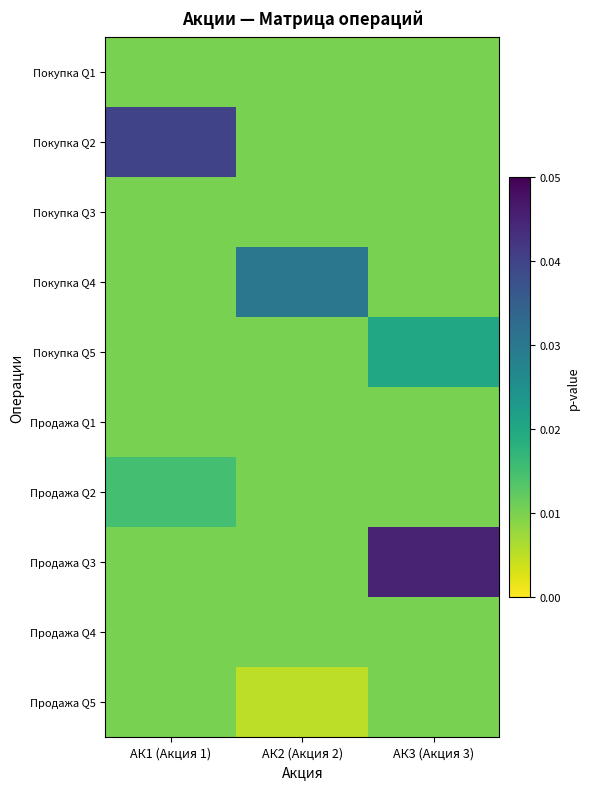

Reading left to right, extract all data points from this chart.

Покупка Q1: АК1 (Акция 1)=0.0	АК2 (Акция 2)=0.0	АК3 (Акция 3)=0.0
Покупка Q2: АК1 (Акция 1)=0.0	АК2 (Акция 2)=0.0	АК3 (Акция 3)=0.0
Покупка Q3: АК1 (Акция 1)=0.0	АК2 (Акция 2)=0.0	АК3 (Акция 3)=0.0
Покупка Q4: АК1 (Акция 1)=0.0	АК2 (Акция 2)=0.0	АК3 (Акция 3)=0.0
Покупка Q5: АК1 (Акция 1)=0.0	АК2 (Акция 2)=0.0	АК3 (Акция 3)=0.0
Продажа Q1: АК1 (Акция 1)=0.0	АК2 (Акция 2)=0.0	АК3 (Акция 3)=0.0
Продажа Q2: АК1 (Акция 1)=0.0	АК2 (Акция 2)=0.0	АК3 (Акция 3)=0.0
Продажа Q3: АК1 (Акция 1)=0.0	АК2 (Акция 2)=0.0	АК3 (Акция 3)=0.0
Продажа Q4: АК1 (Акция 1)=0.0	АК2 (Акция 2)=0.0	АК3 (Акция 3)=0.0
Продажа Q5: АК1 (Акция 1)=0.0	АК2 (Акция 2)=0.0	АК3 (Акция 3)=0.0